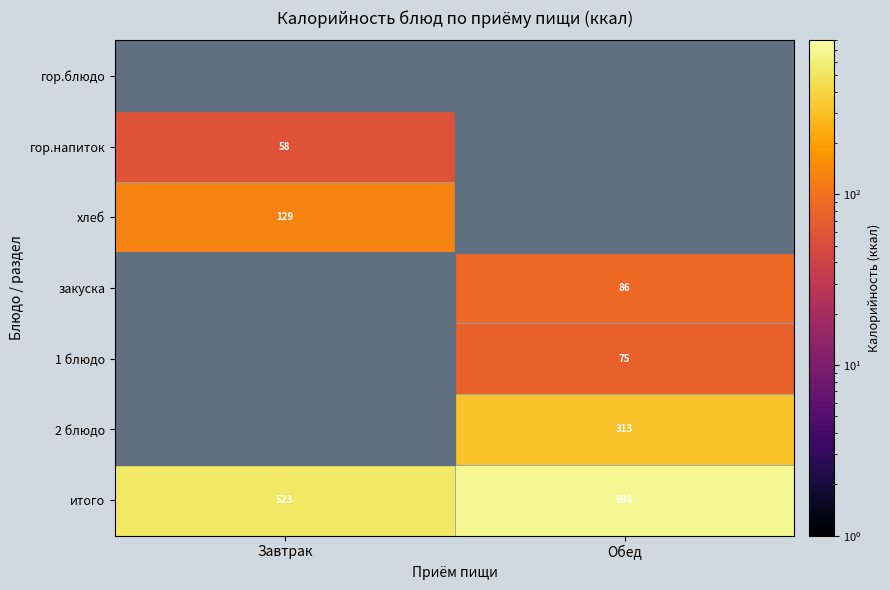

At which label is итого closest to 610?

Завтрак